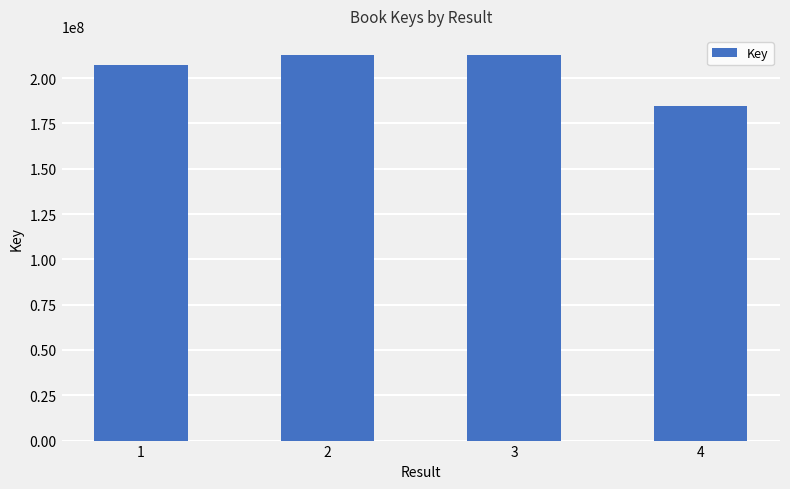

Which category has the lowest value across all series?

4